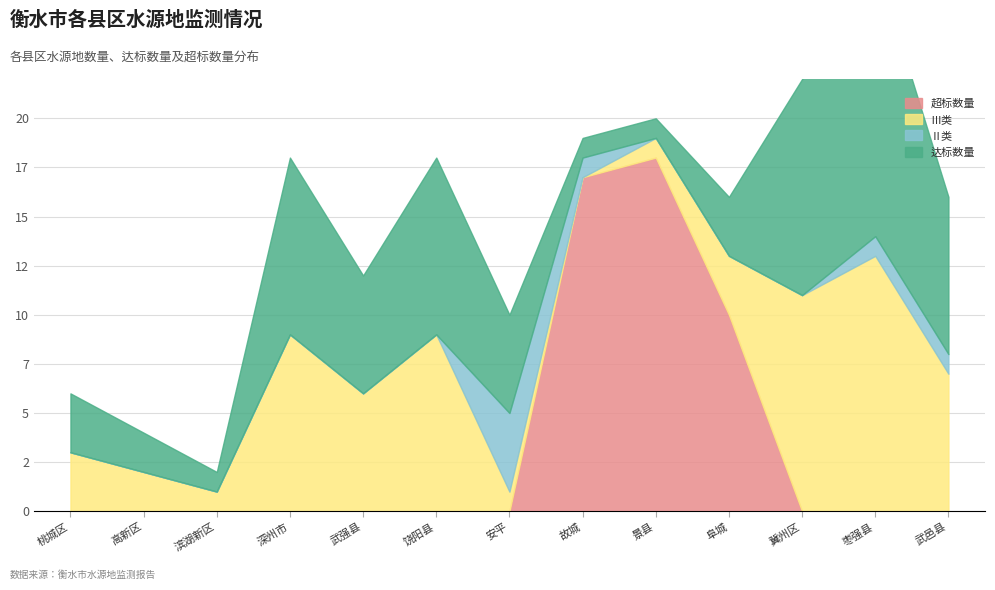

What is the difference between the maximum and second lowest values in the 超标数量 series?

18